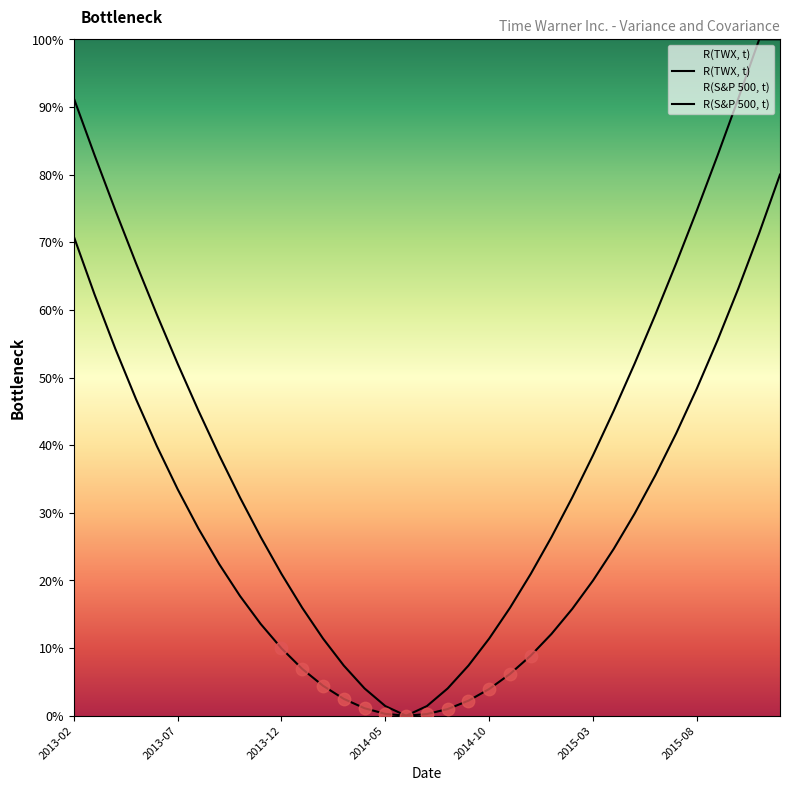

At which category is the sum across all series the highest?

34